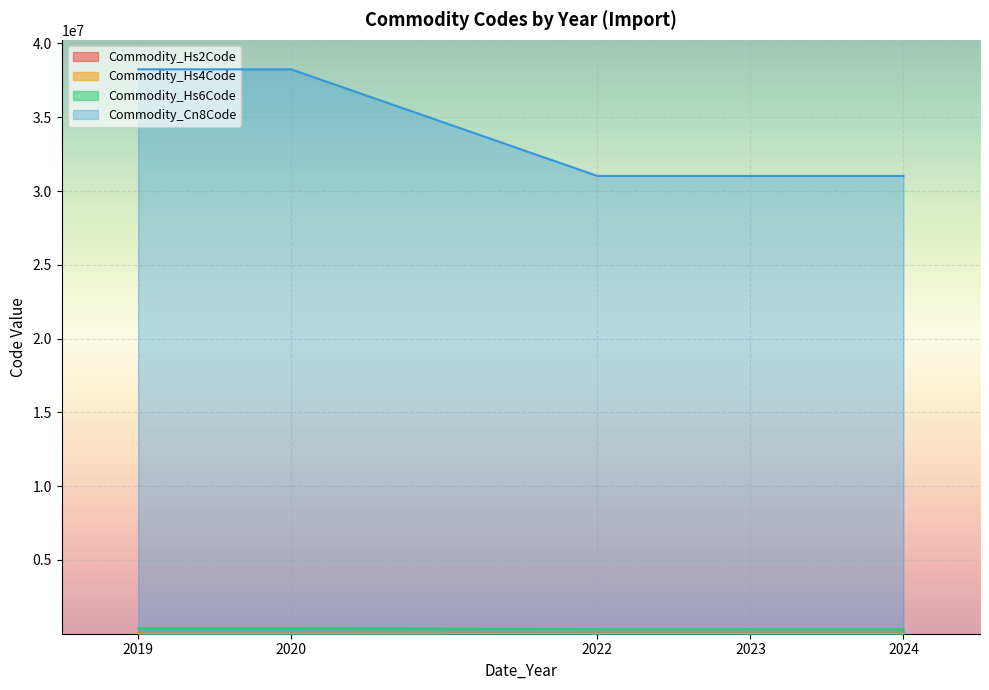

True or false: Commodity_Hs4Code and Commodity_Hs6Code cross at least once.

False